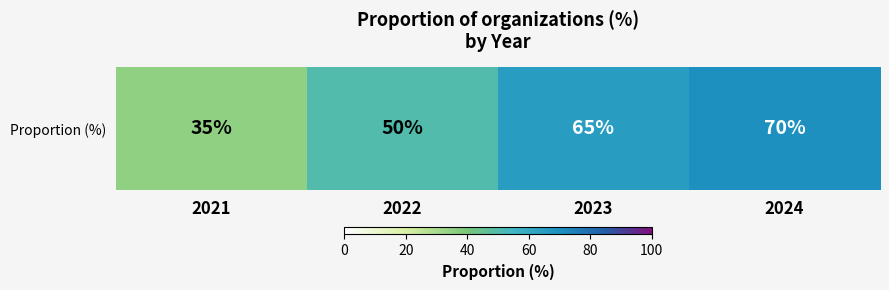

What is the minimum value shown in the chart?

35